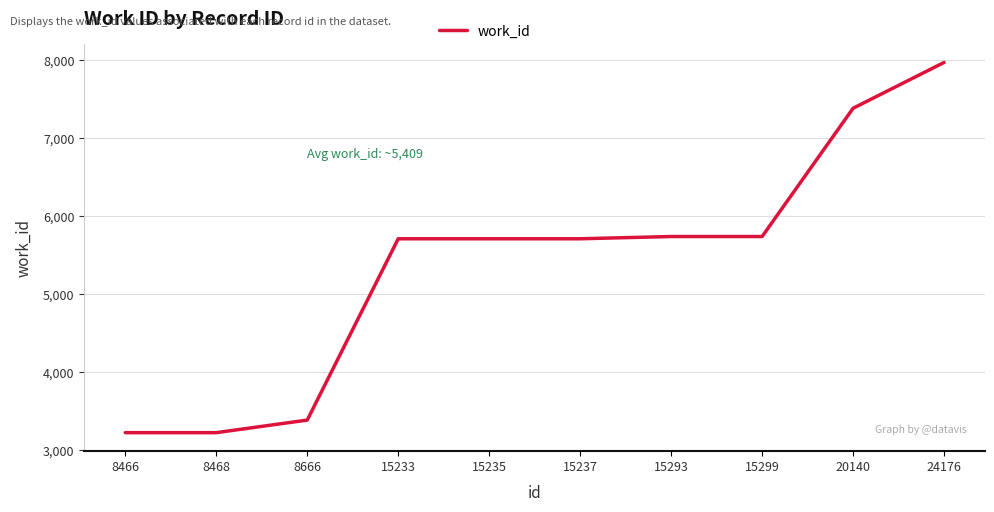

What is the minimum value shown in the chart?

3224